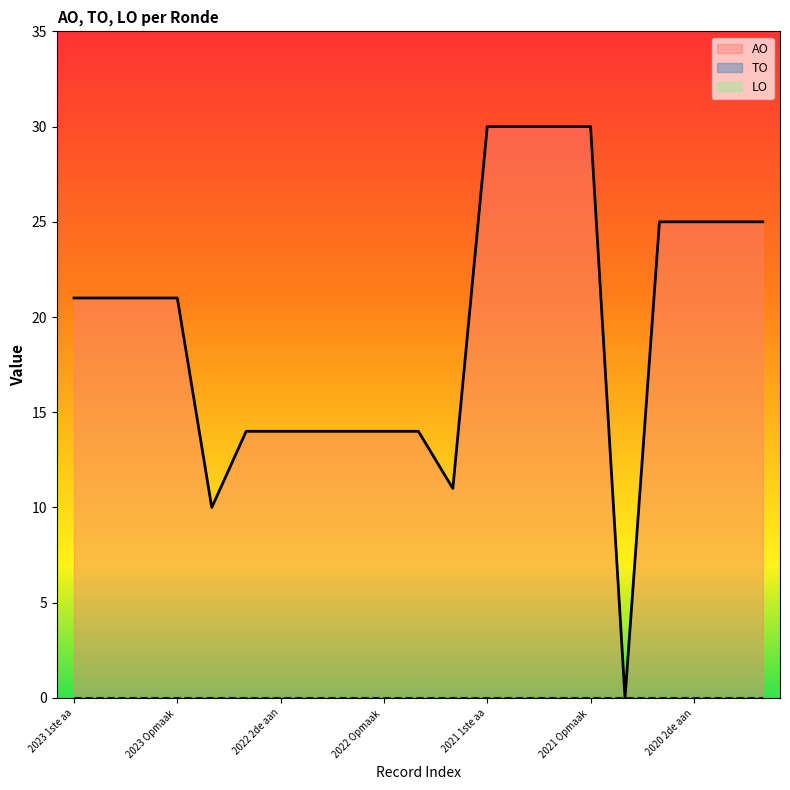

Reading left to right, transcribe all the data shown in this chart.

AO: 2023 1ste aanpassing goedgekeurd=21	2023 1ste aanpassing ontwerp=21	2023 Opmaak goedgekeurd=21	2023 Opmaak ontwerp=21	2022 uitvoering=10	2022 2de aanpassing goedgekeurd=14	2022 2de aanpassing ontwerp=14	2022 1ste aanpassing goedgekeurd=14	2022 1ste aanpassing ontwerp=14	2022 Opmaak goedgekeurd=14	2022 Opmaak ontwerp=14	2021 uitvoering=11	2021 1ste aanpassing goedgekeurd=30	2021 1ste aanpassing ontwerp=30	2021 Opmaak goedgekeurd=30	2021 Opmaak ontwerp=30	2020 uitvoering=0	2020 2de aanpassing goedgekeurd=25	2020 2de aanpassing ontwerp=25	2020 1ste aanpassing goedgekeurd=25	2020 1ste aanpassing ontwerp=25
TO: 2023 1ste aanpassing goedgekeurd=0	2023 1ste aanpassing ontwerp=0	2023 Opmaak goedgekeurd=0	2023 Opmaak ontwerp=0	2022 uitvoering=0	2022 2de aanpassing goedgekeurd=0	2022 2de aanpassing ontwerp=0	2022 1ste aanpassing goedgekeurd=0	2022 1ste aanpassing ontwerp=0	2022 Opmaak goedgekeurd=0	2022 Opmaak ontwerp=0	2021 uitvoering=0	2021 1ste aanpassing goedgekeurd=0	2021 1ste aanpassing ontwerp=0	2021 Opmaak goedgekeurd=0	2021 Opmaak ontwerp=0	2020 uitvoering=0	2020 2de aanpassing goedgekeurd=0	2020 2de aanpassing ontwerp=0	2020 1ste aanpassing goedgekeurd=0	2020 1ste aanpassing ontwerp=0
LO: 2023 1ste aanpassing goedgekeurd=0	2023 1ste aanpassing ontwerp=0	2023 Opmaak goedgekeurd=0	2023 Opmaak ontwerp=0	2022 uitvoering=0	2022 2de aanpassing goedgekeurd=0	2022 2de aanpassing ontwerp=0	2022 1ste aanpassing goedgekeurd=0	2022 1ste aanpassing ontwerp=0	2022 Opmaak goedgekeurd=0	2022 Opmaak ontwerp=0	2021 uitvoering=0	2021 1ste aanpassing goedgekeurd=0	2021 1ste aanpassing ontwerp=0	2021 Opmaak goedgekeurd=0	2021 Opmaak ontwerp=0	2020 uitvoering=0	2020 2de aanpassing goedgekeurd=0	2020 2de aanpassing ontwerp=0	2020 1ste aanpassing goedgekeurd=0	2020 1ste aanpassing ontwerp=0